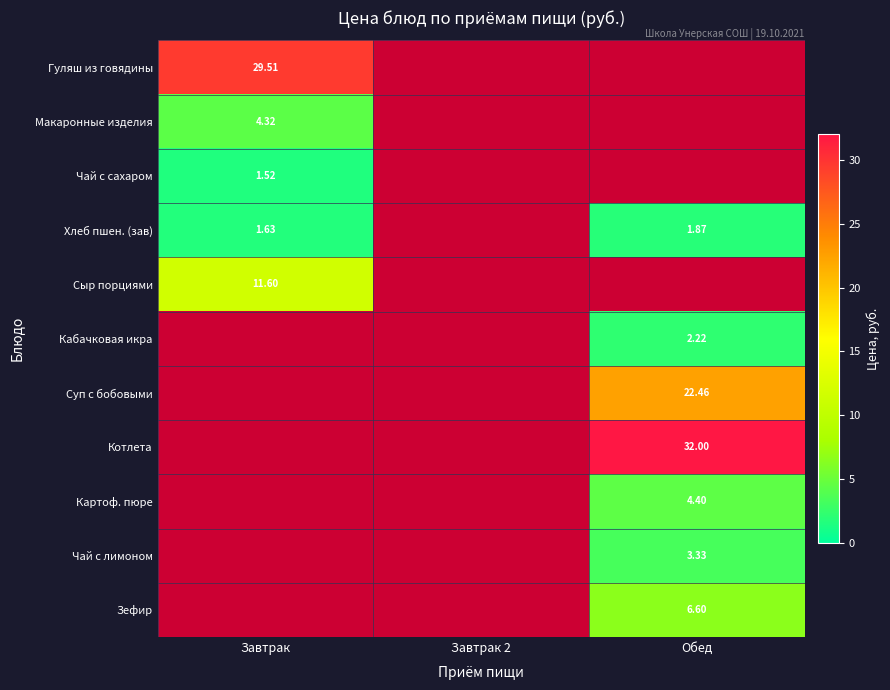

Between Завтрак and Завтрак 2, which is larger?

Завтрак